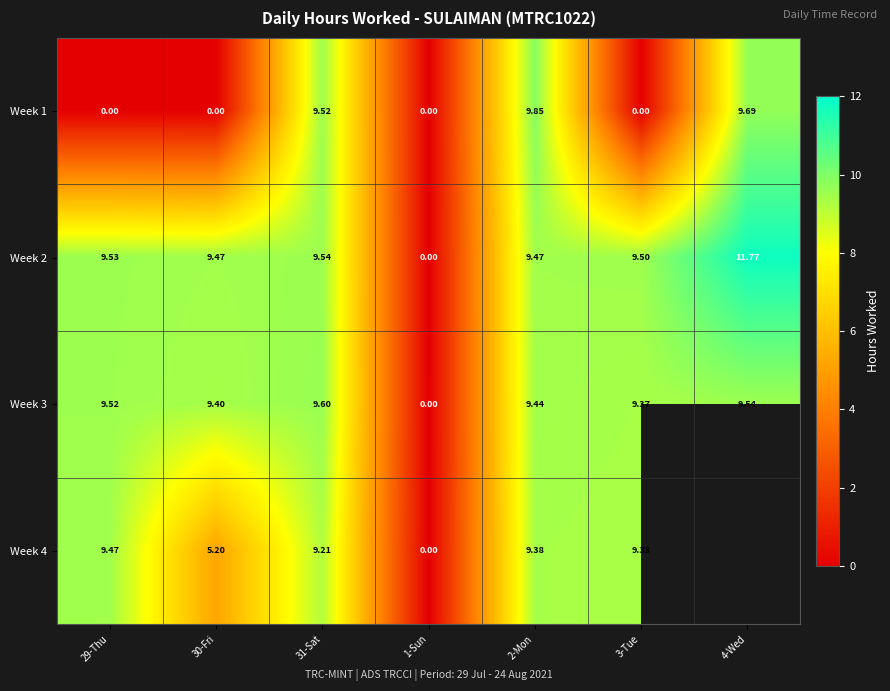

The Week 3 series shows 15.1 at 31-Sat. True or false?

False